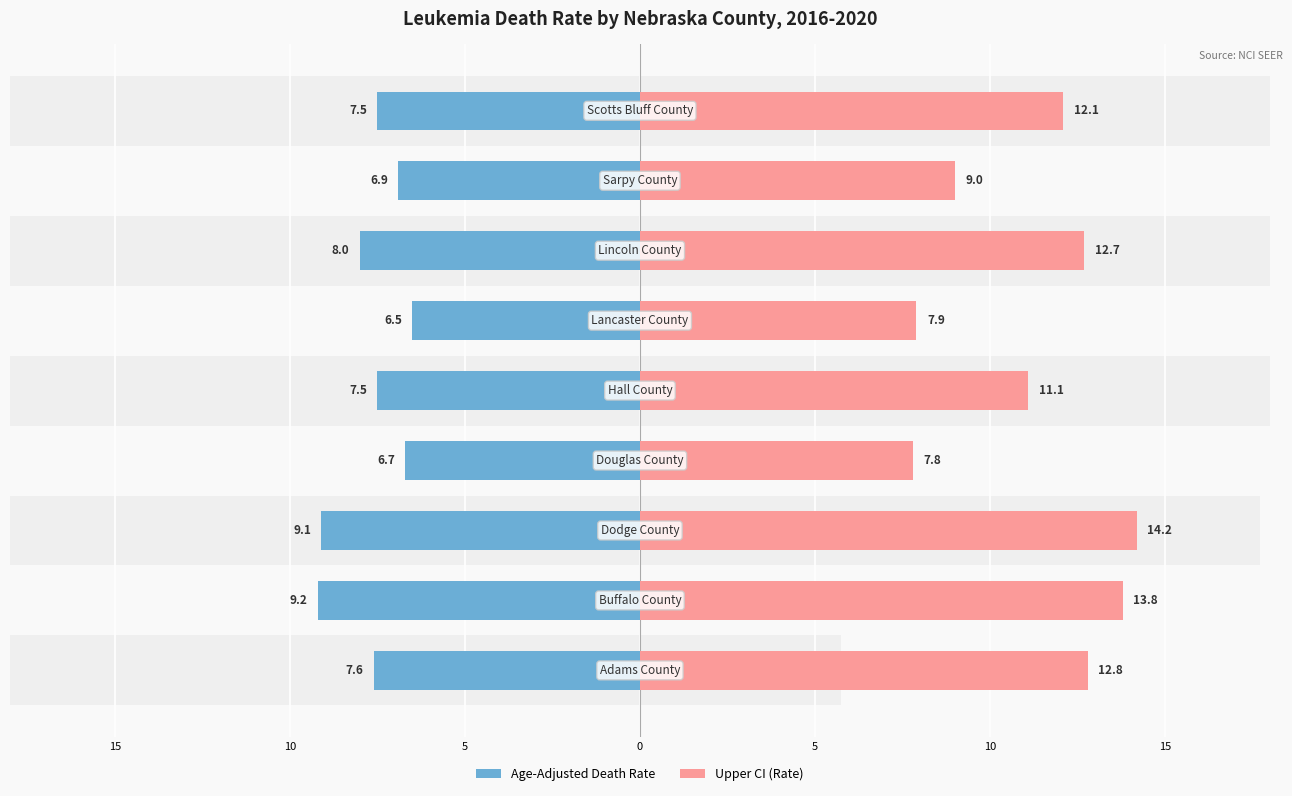

Reading left to right, transcribe all the data shown in this chart.

Age-Adjusted Death Rate: 20=-7.6	15=-9.2	10=-9.1	5=-6.7	0=-7.5	5=-6.5	10=-8.0	15=-6.9	20=-7.5
Upper CI (Rate): 20=12.8	15=13.8	10=14.2	5=7.8	0=11.1	5=7.9	10=12.7	15=9.0	20=12.1